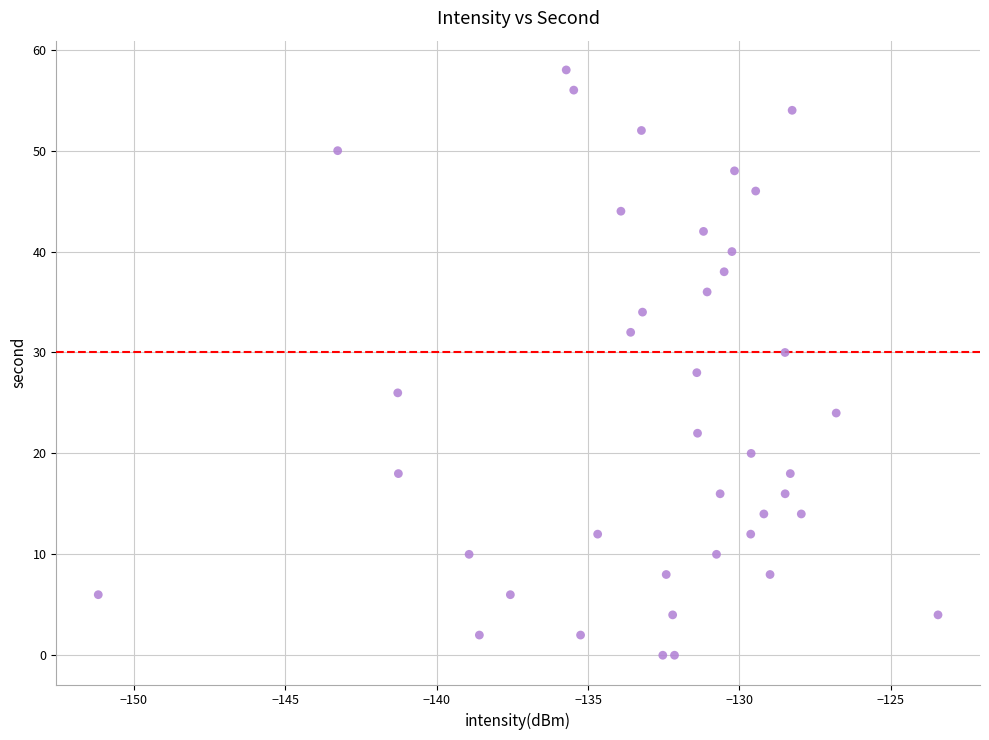

What is the range of Y values (max minus min)?

58